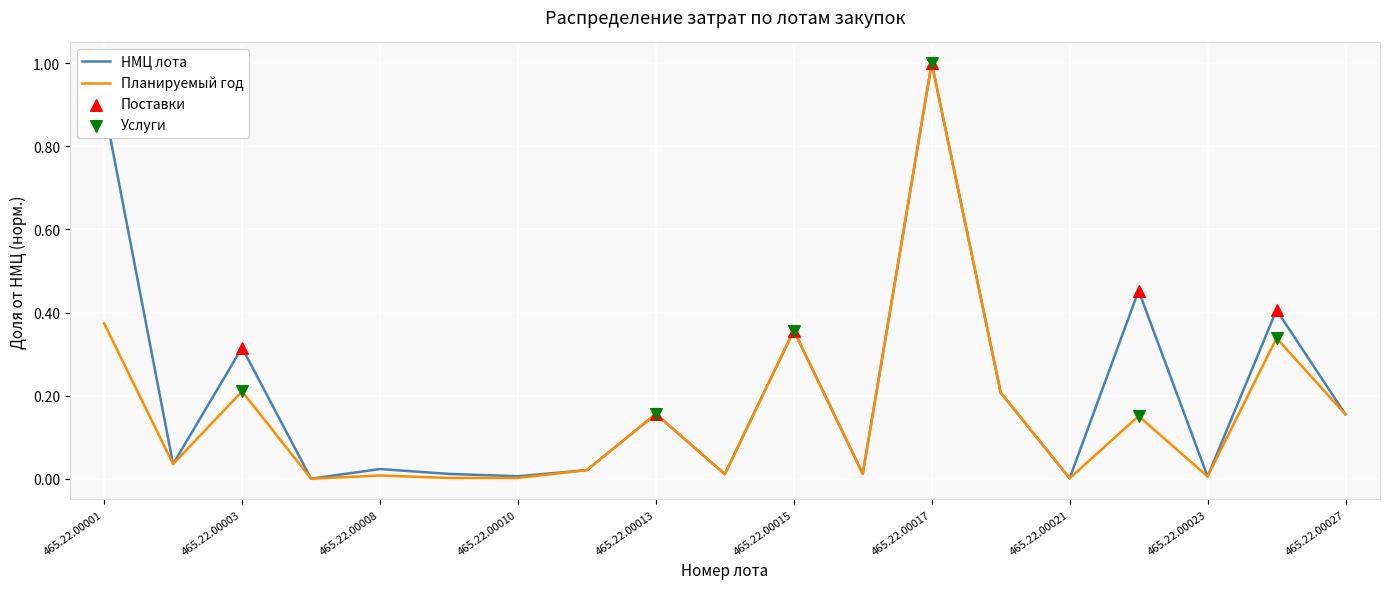

List the series in order of their overall mean, lowest first.

Планируемый год, НМЦ лота